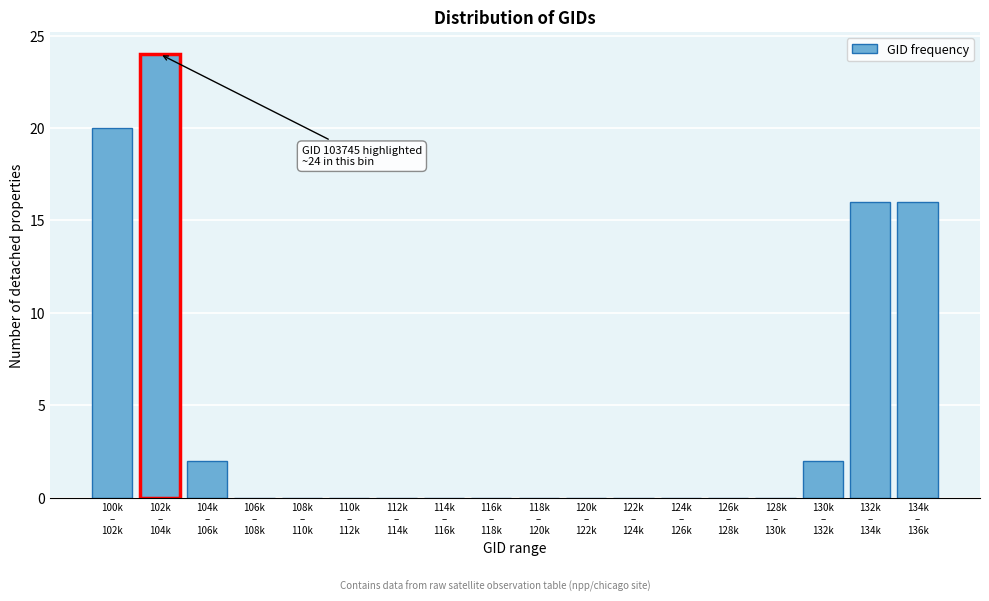

What is the maximum value shown in the chart?

24